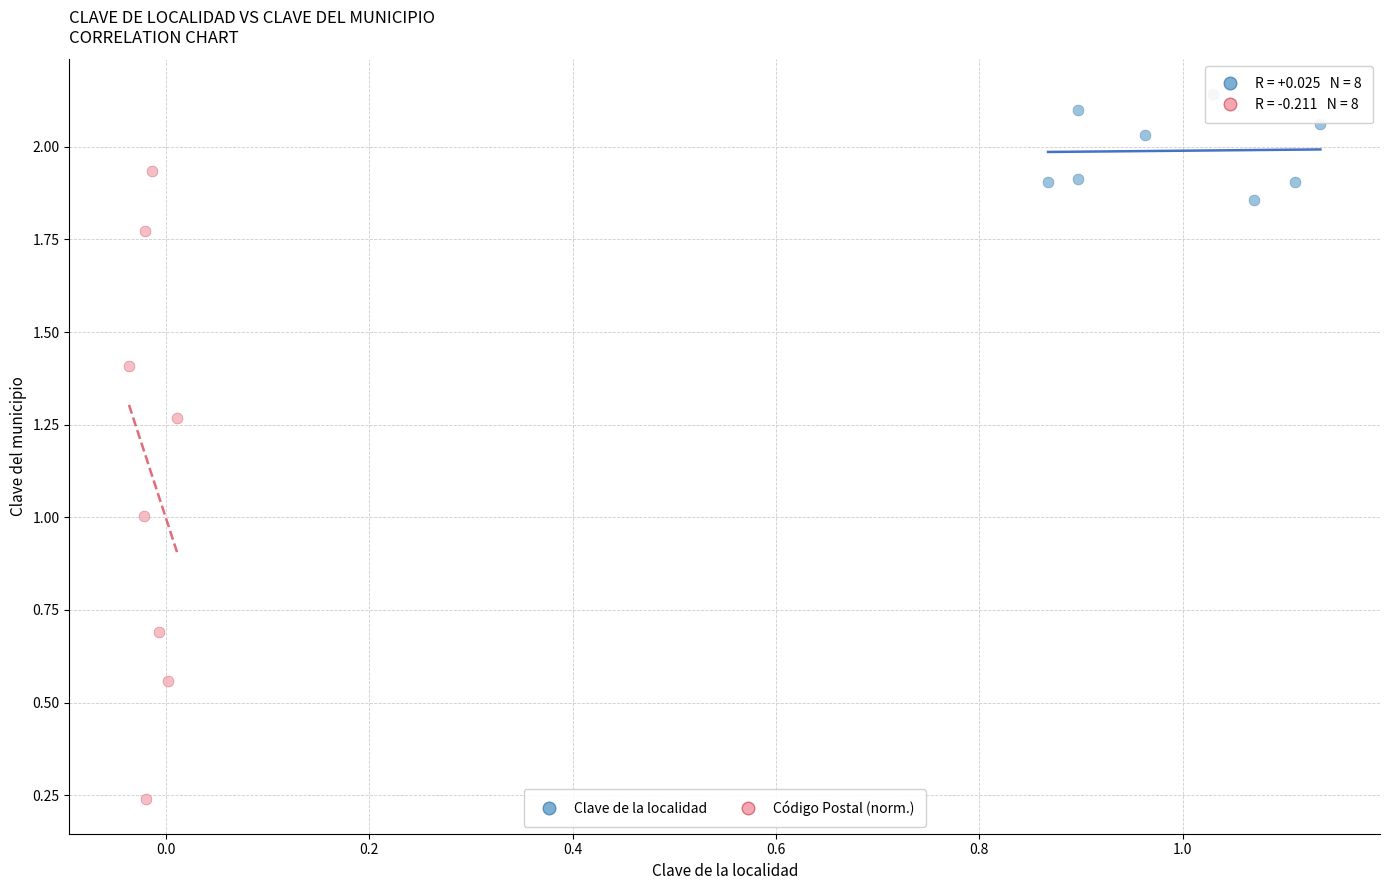

What are all the series names shown in the legend?

Clave de la localidad, Código Postal (norm.)